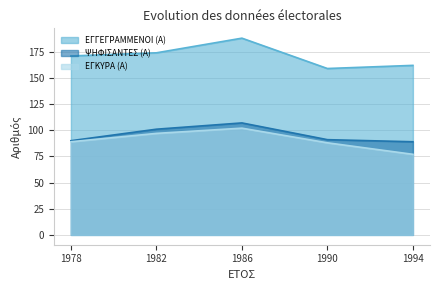

How many lines are shown in the chart?

3